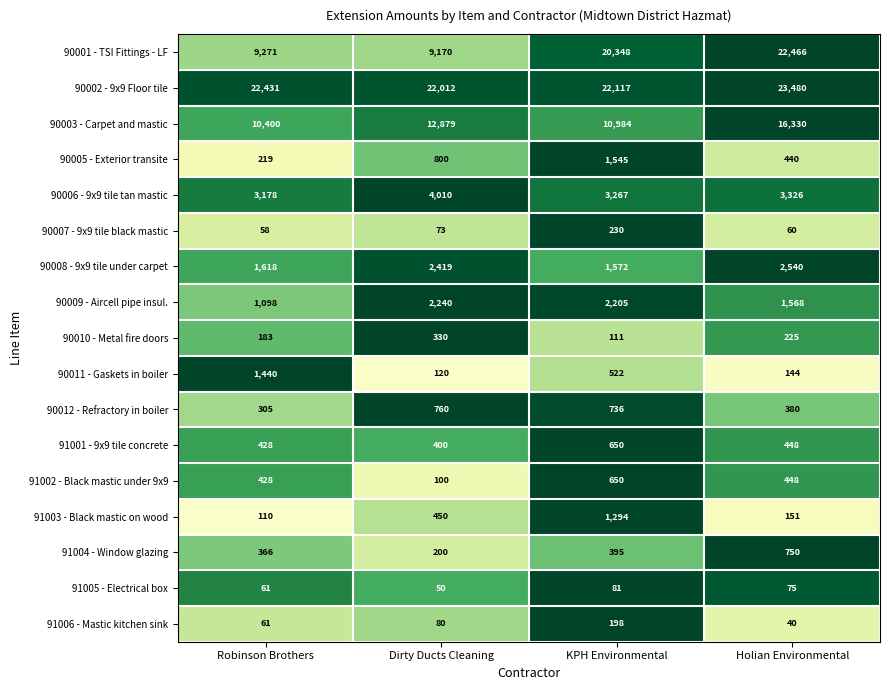

The 90008 - 9x9 tile under carpet series shows 2540 at Holian Environmental. True or false?

True